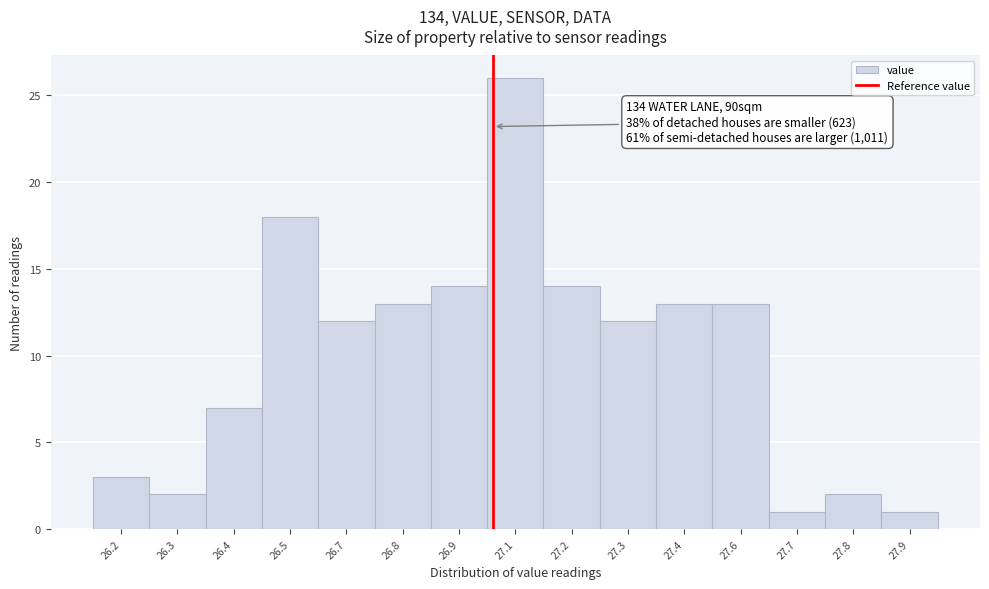

Reading left to right, what are all the values shown in this chart?

26.2=3	26.3=2	26.4=7	26.5=18	26.7=12	26.8=13	26.9=14	27.1=26	27.2=14	27.3=12	27.4=13	27.6=13	27.7=1	27.8=2	27.9=1